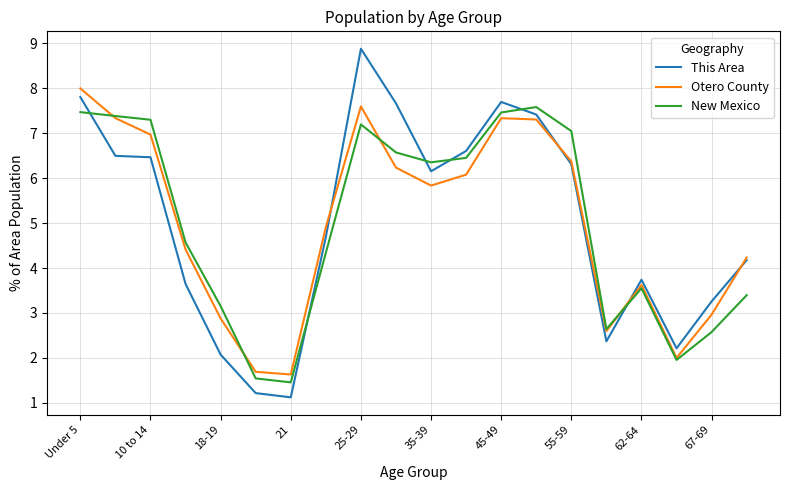

Which series has the largest range (max minus min)?

This Area